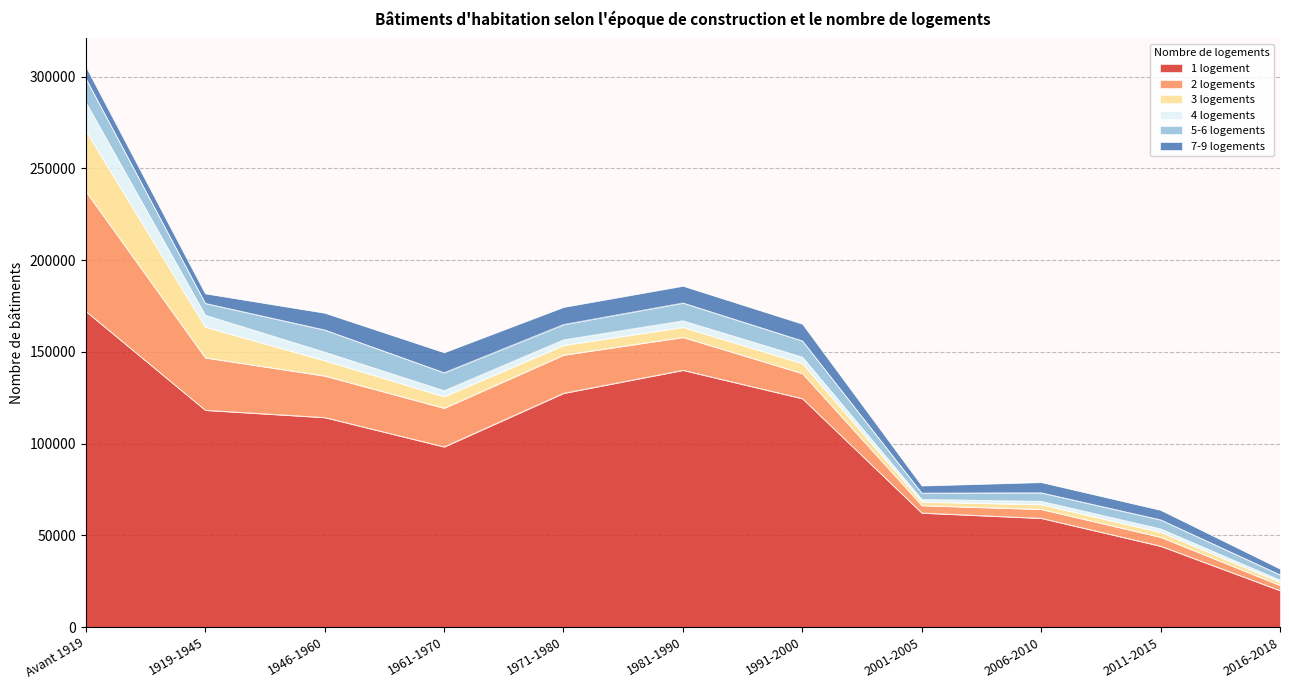

How many lines are shown in the chart?

6